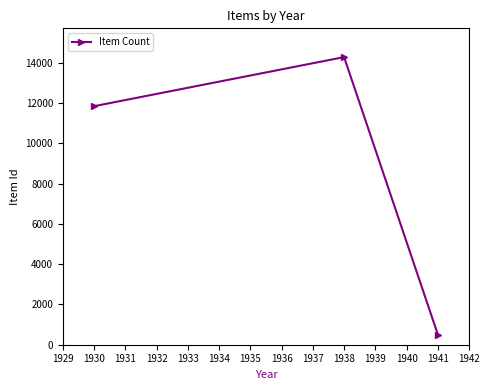

Reading left to right, transcribe all the data shown in this chart.

1930=11849	1938=14288	1941=505